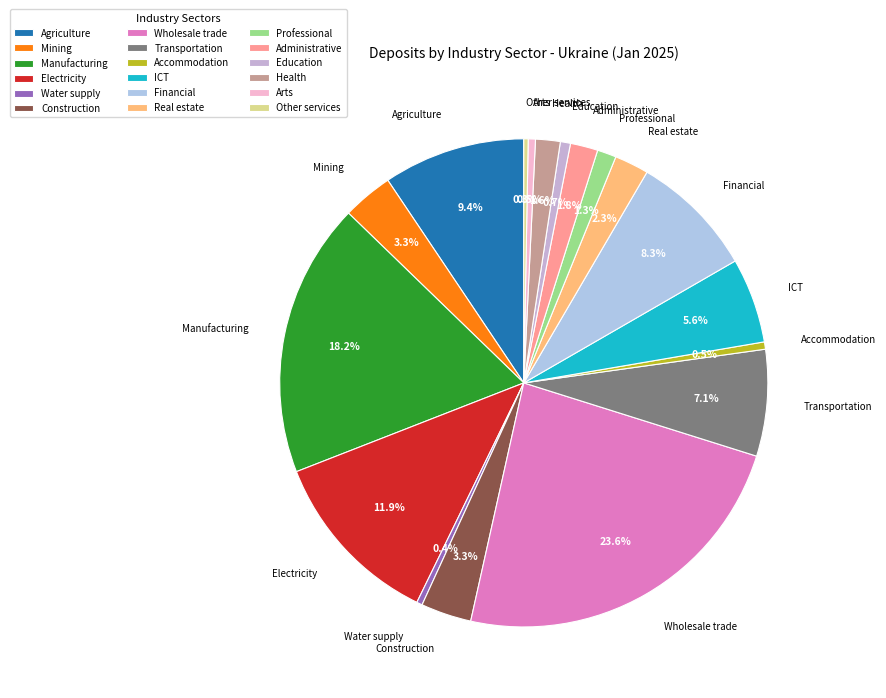

What portion of the pie excludes Other services?

99.7%